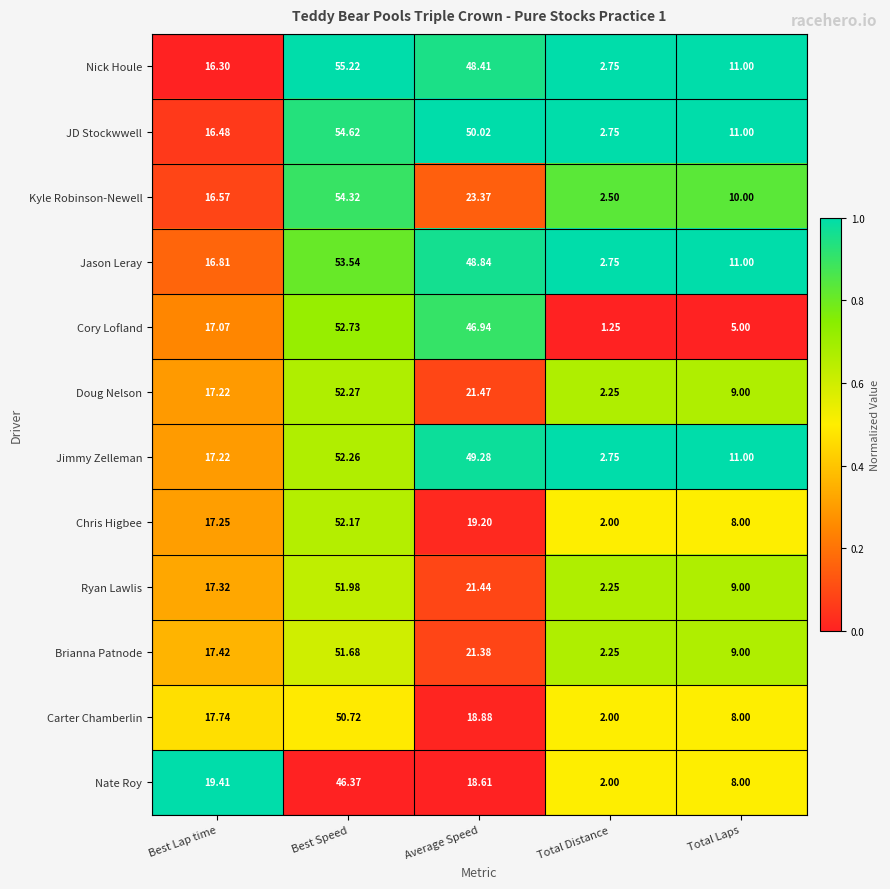

At Best Speed, list the series in order from smallest to largest.

Nate Roy, Carter Chamberlin, Brianna Patnode, Ryan Lawlis, Chris Higbee, Jimmy Zelleman, Doug Nelson, Cory Lofland, Jason Leray, Kyle Robinson-Newell, JD Stockwwell, Nick Houle